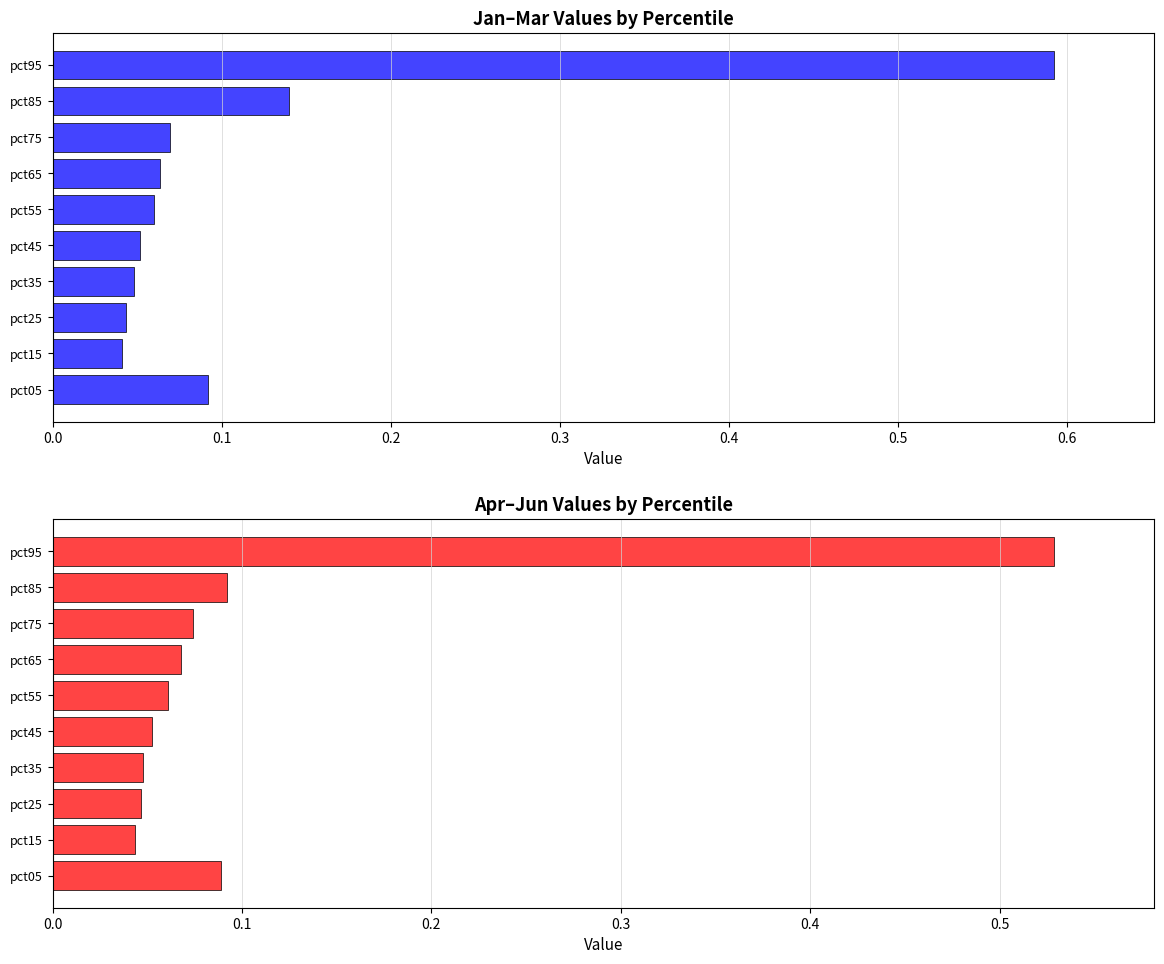

Reading right to left, transcribe all the data shown in this chart.

Jan–Mar avg: 0.6	0.1	0.1	0.1	0.1	0.1	0.0	0.0	0.0	0.1
Apr–Jun avg: 0.5	0.1	0.1	0.1	0.1	0.1	0.0	0.0	0.0	0.1